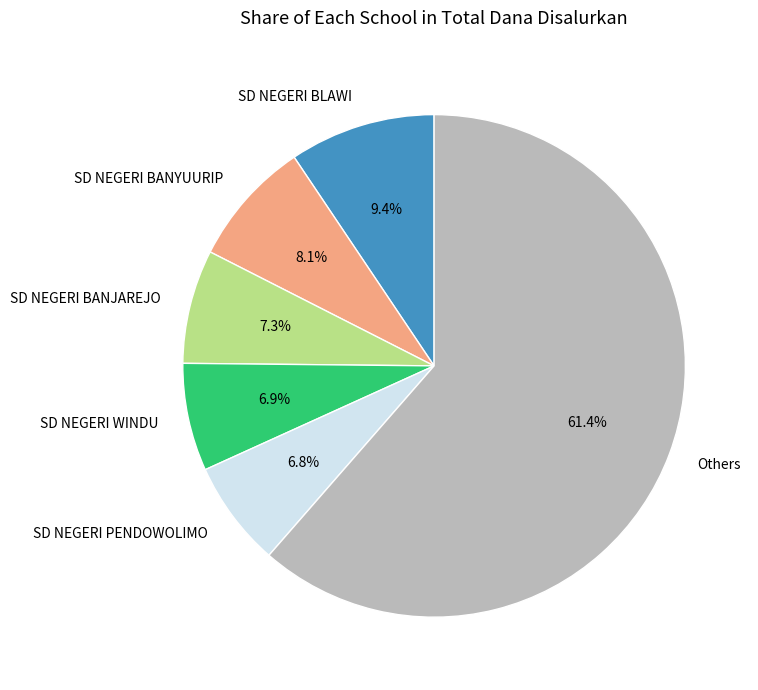

What is the largest slice in the pie chart?

Others